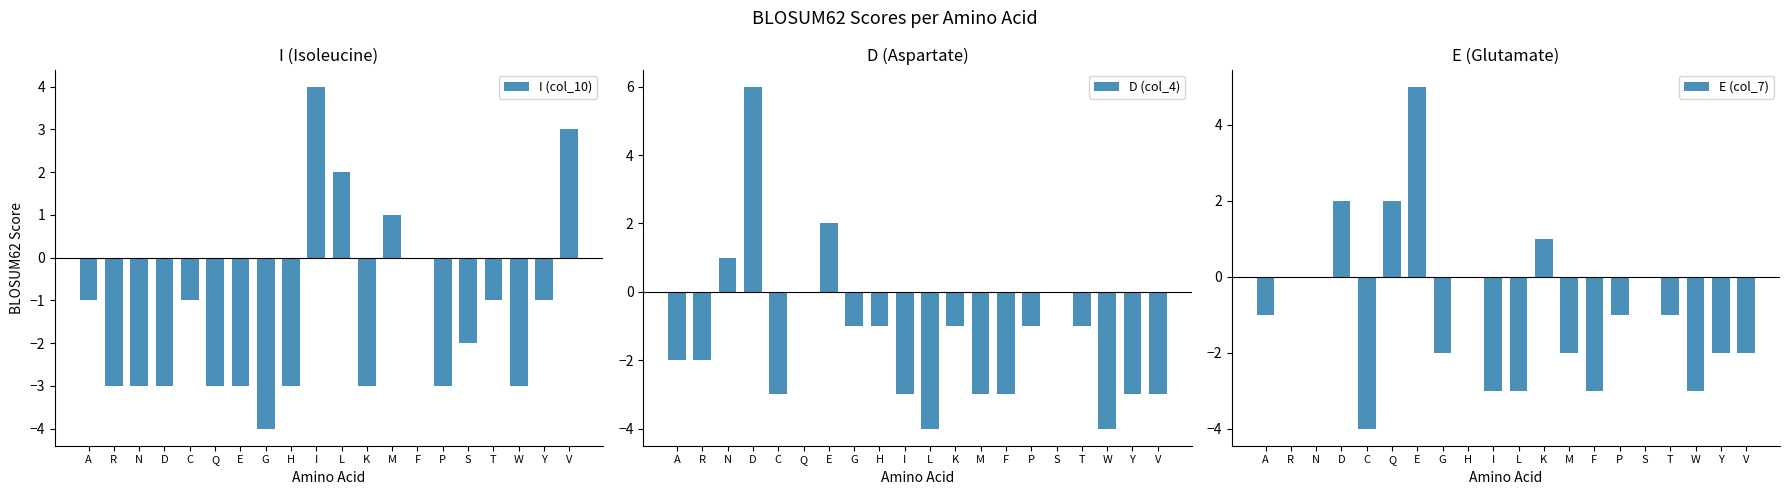

Is the value of E (col_7) at V greater than the value of I (col_10) at E?

Yes